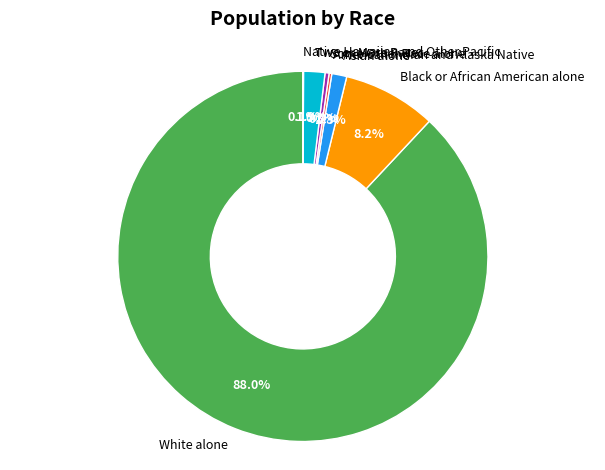

Combined, what portion of the pie is White alone and Two or More Races?

89.9%